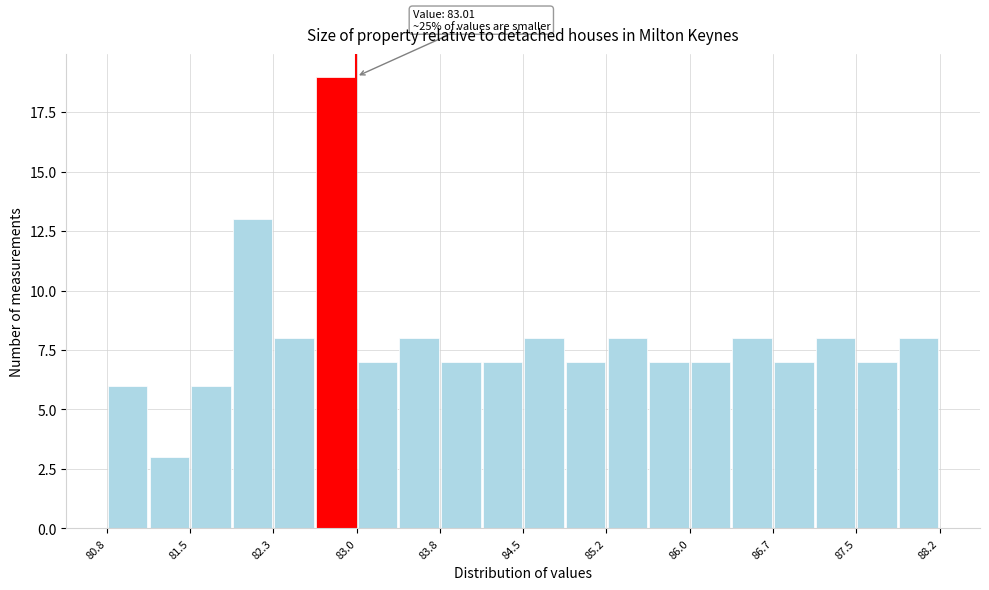

Read against the x-axis, roughly where is the centre of the tallest bar?

82.8